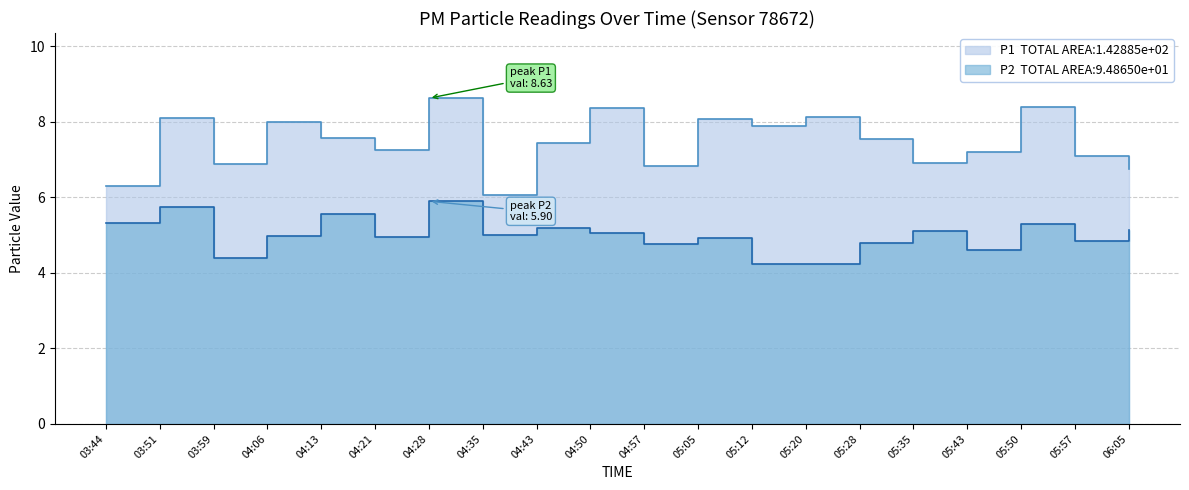

At which category does P1 reach its first local peak?

03:51